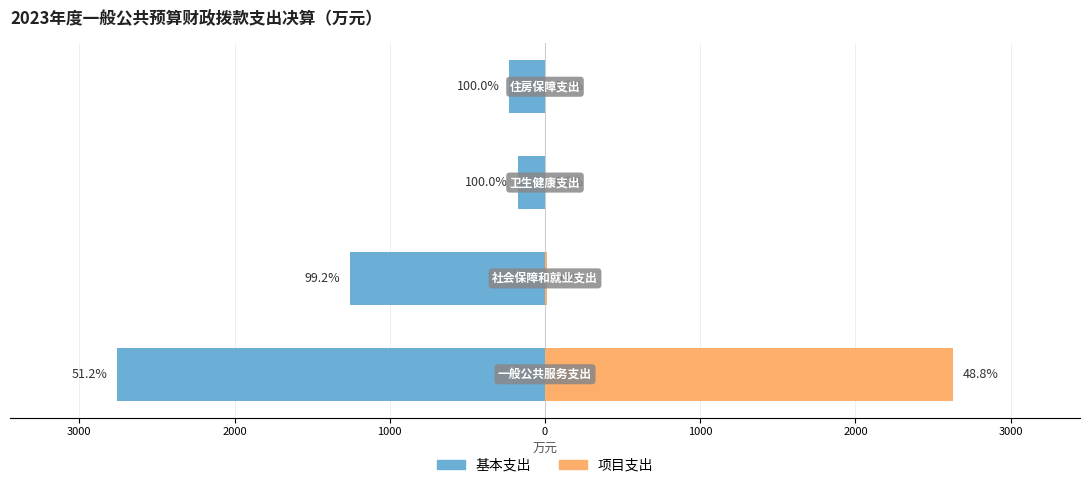

Is it true that 项目支出 equals 6.8 at 3000?

False